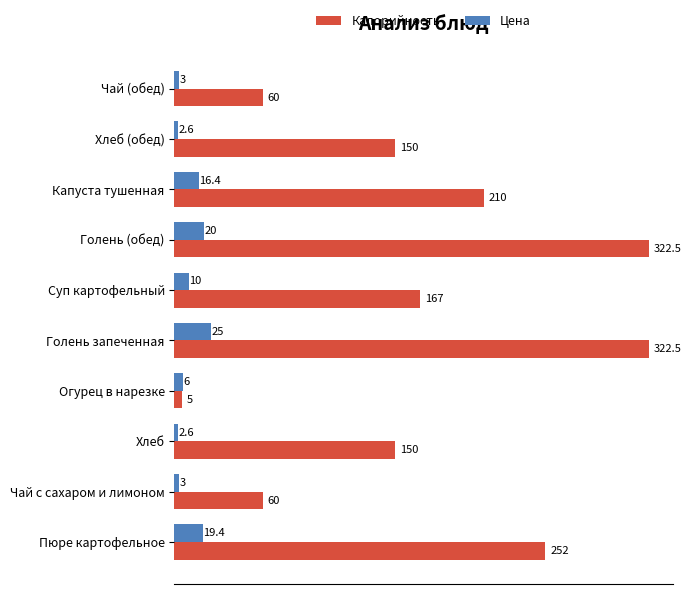

The Калорийность series shows 100.2 at Голень запеченная. True or false?

False